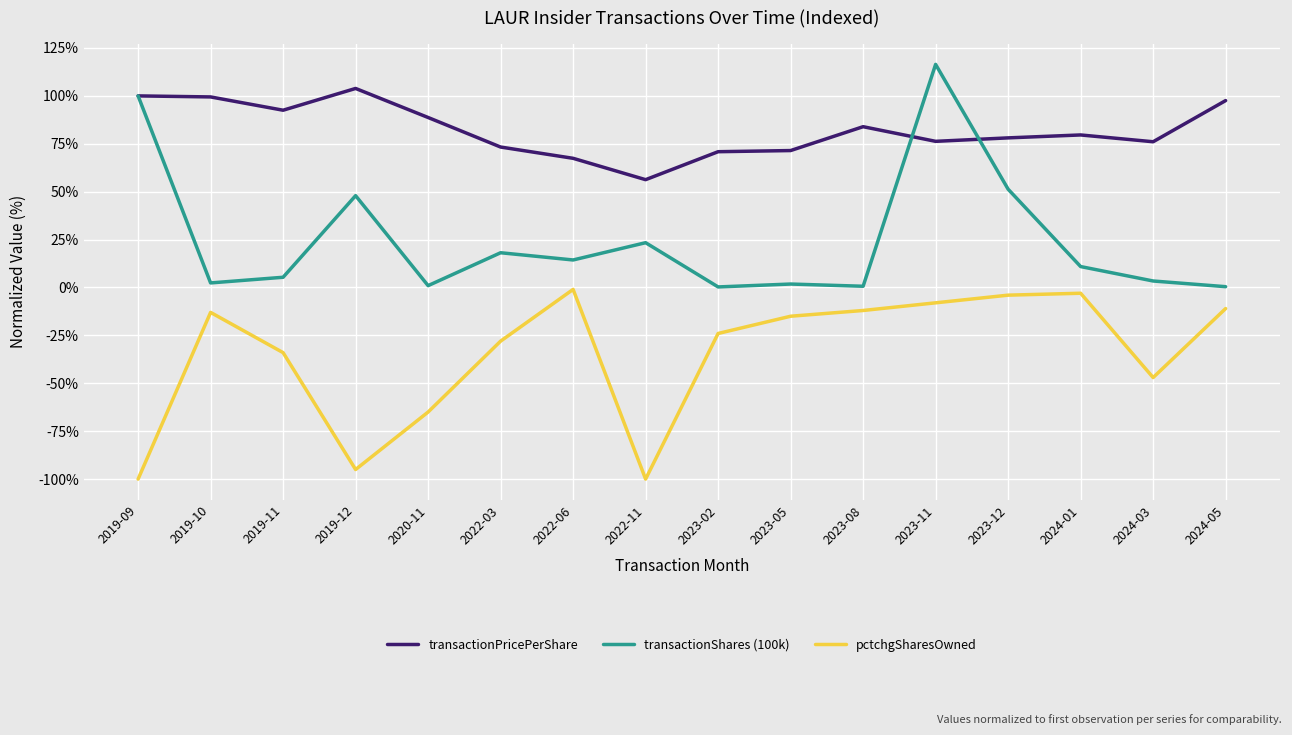

Count the number of categories in the chart.

16